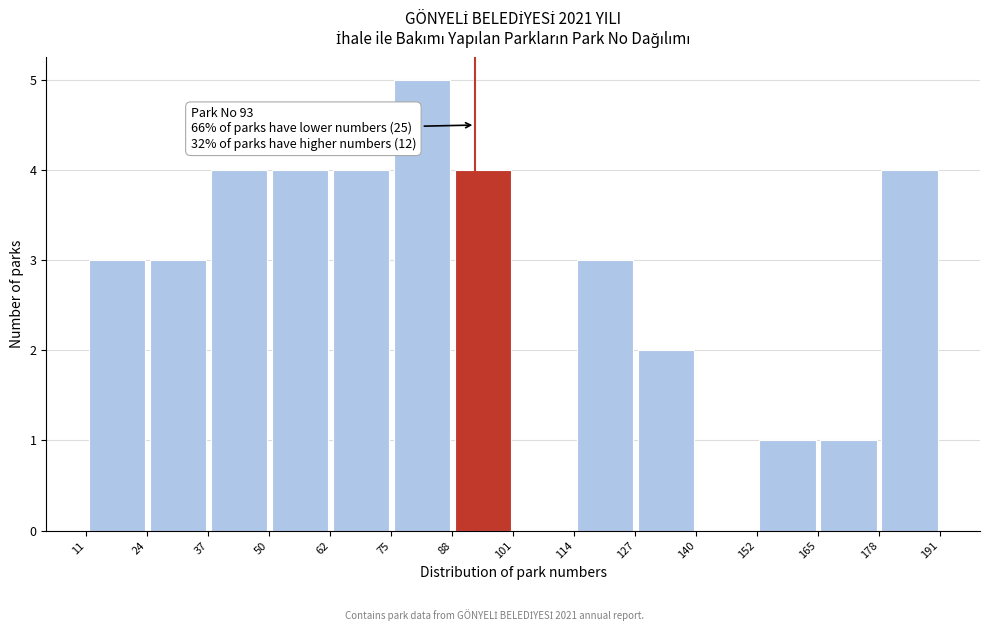

Over which range of the x-axis is the bar tallest?

75 to 88